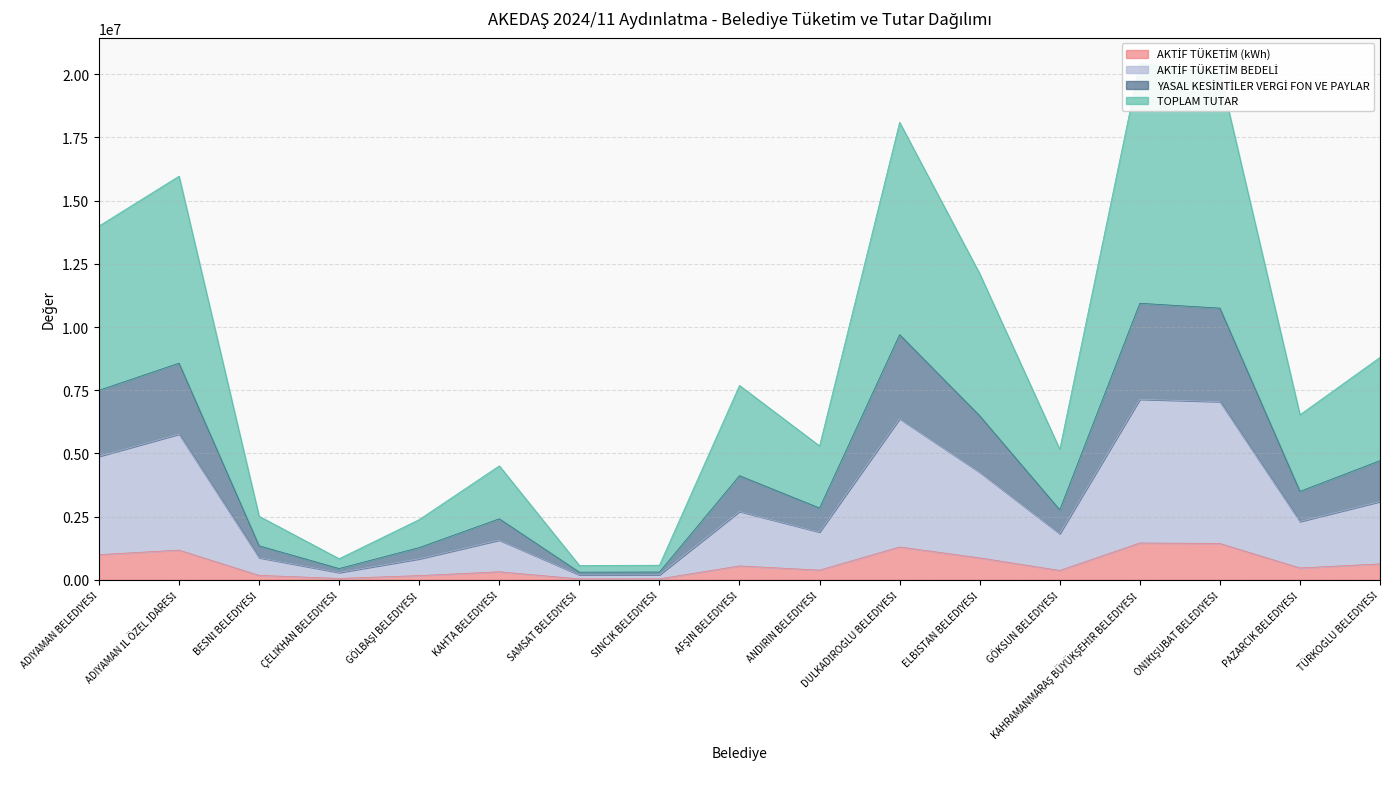

True or false: YASAL KESİNTİLER VERGİ FON VE PAYLAR and TOPLAM TUTAR cross at least once.

False